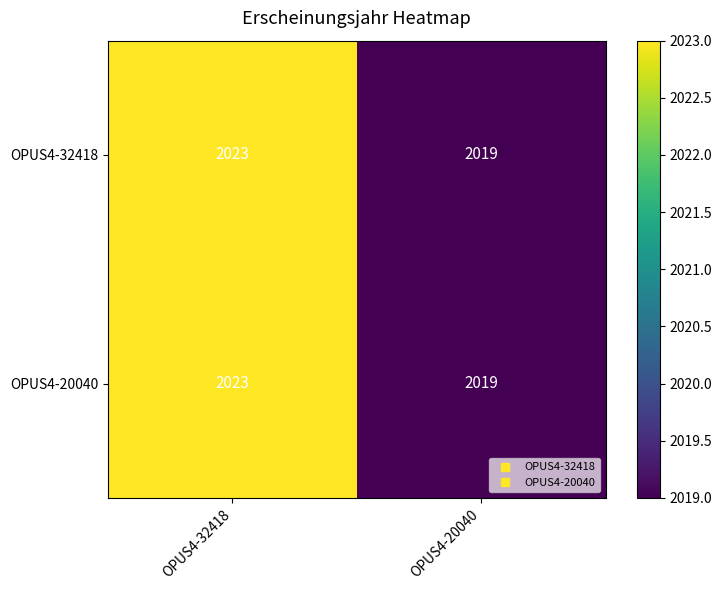

Is it true that OPUS4-20040 equals 1269 at OPUS4-32418?

False